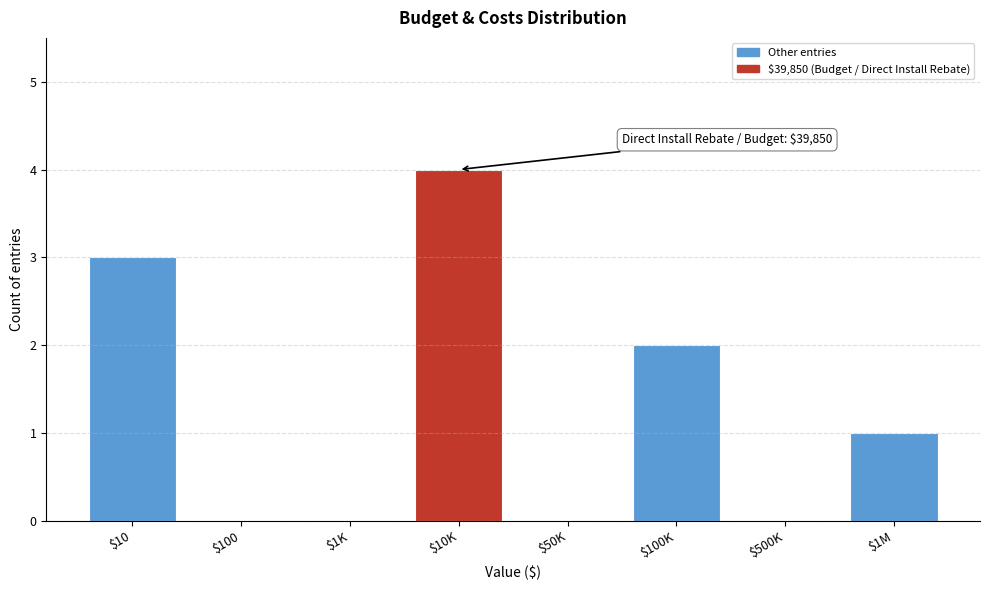

The chart shows a value of 4 at $10. True or false?

False